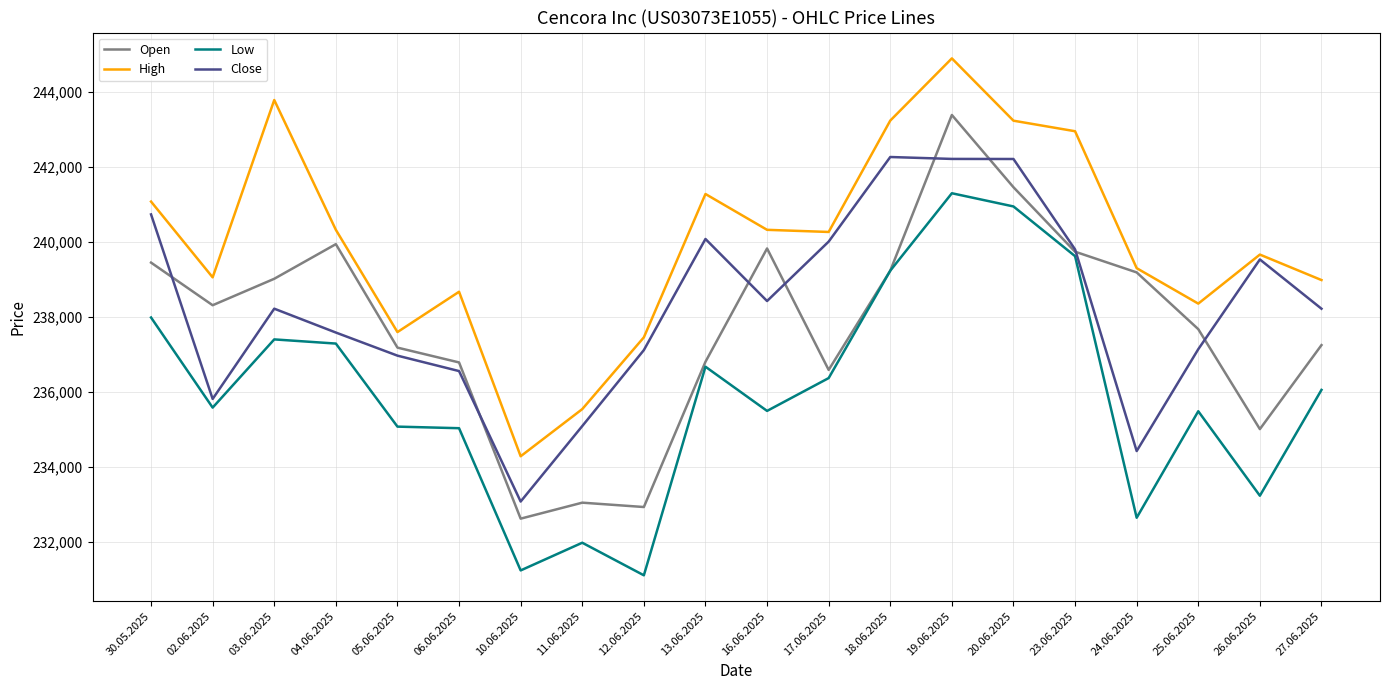

Which category has the lowest value in the Low series?

12.06.2025